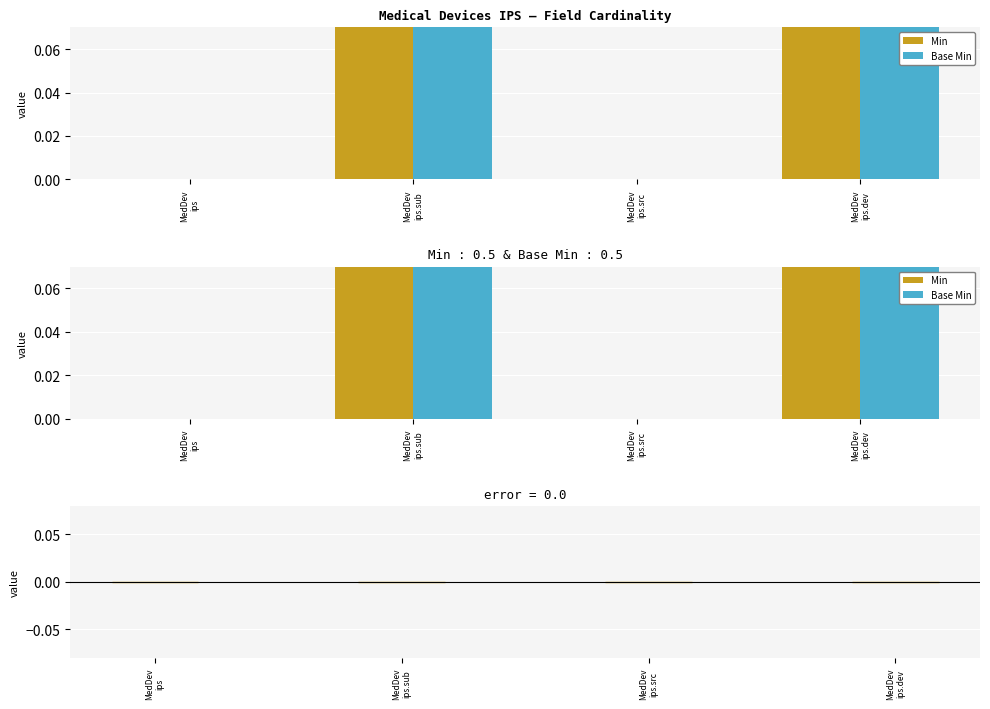

How many values in Base Min are above zero?

2